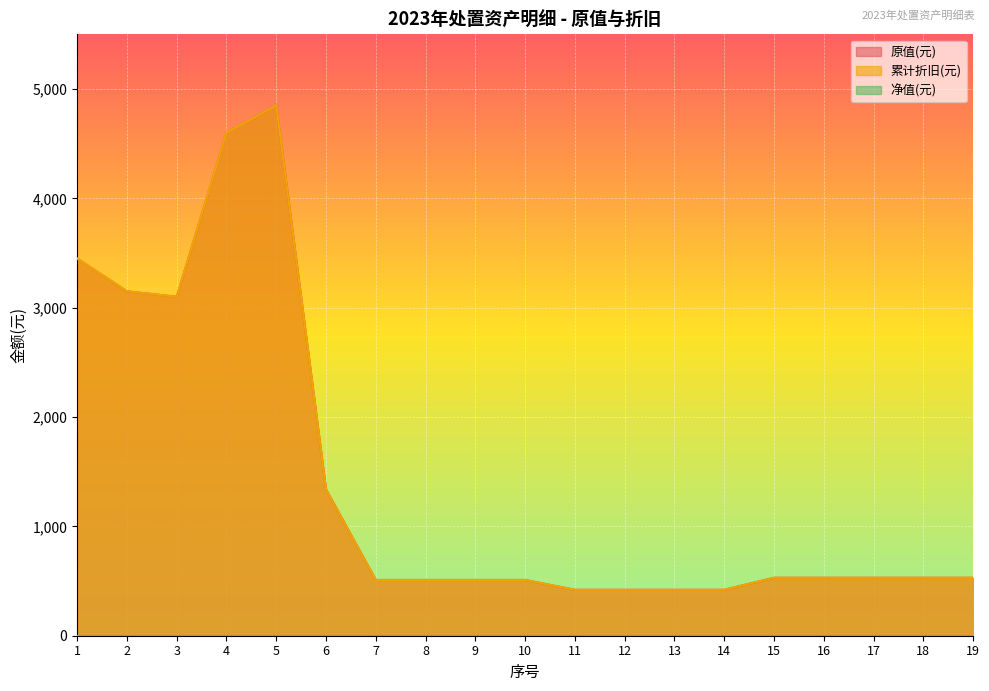

At which label is 原值(元) closest to 2635?

3